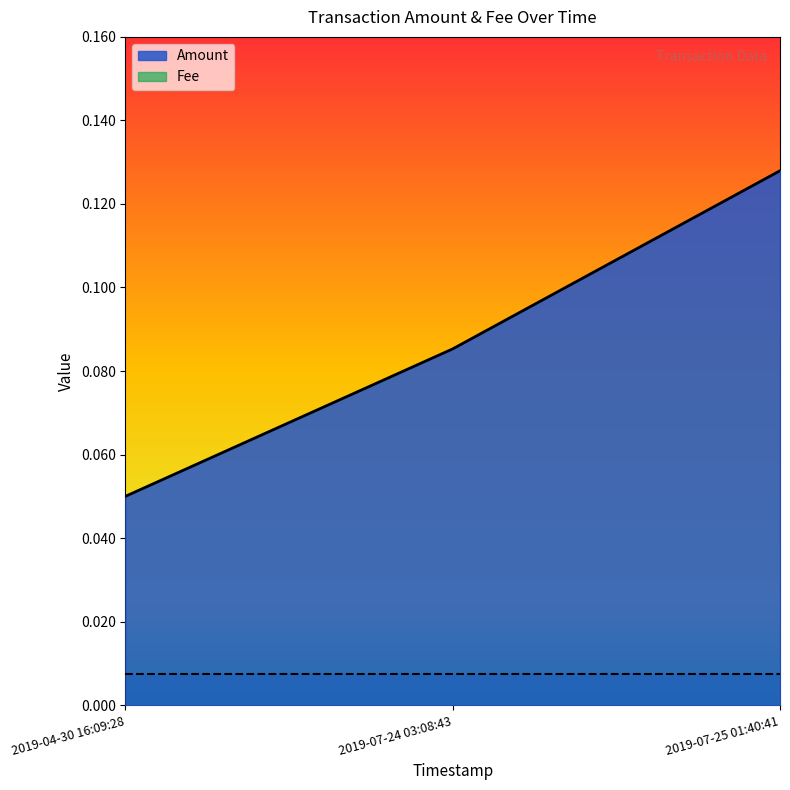

Rank the categories by value from highest to lowest.

2019-07-25 01:40:41, 2019-07-24 03:08:43, 2019-04-30 16:09:28